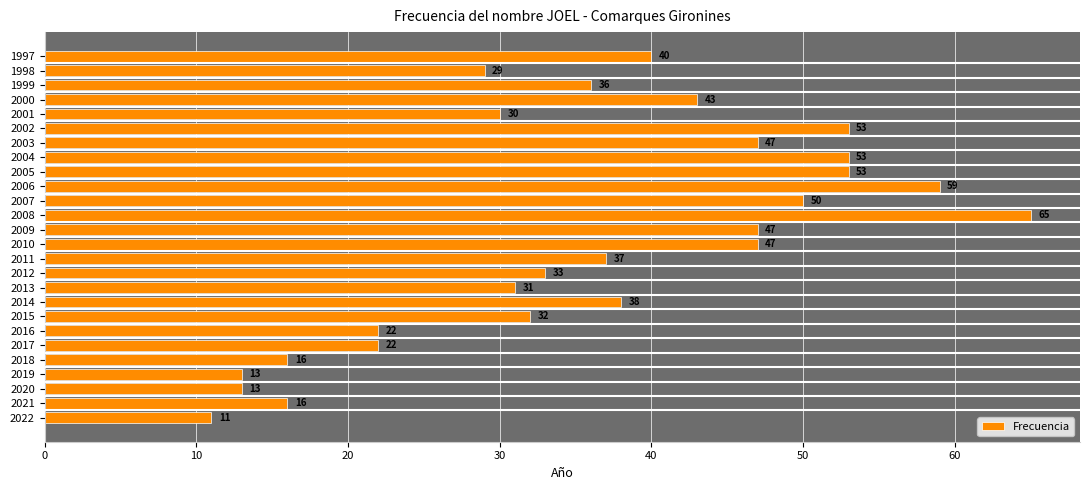

What is the minimum value shown in the chart?

11